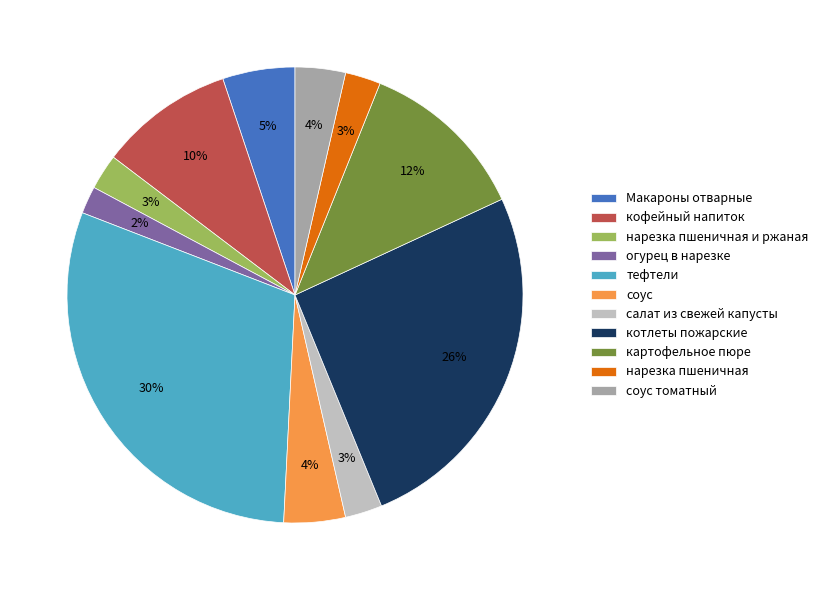

To the nearest percent, what portion does Макароны отварные represent?

5%